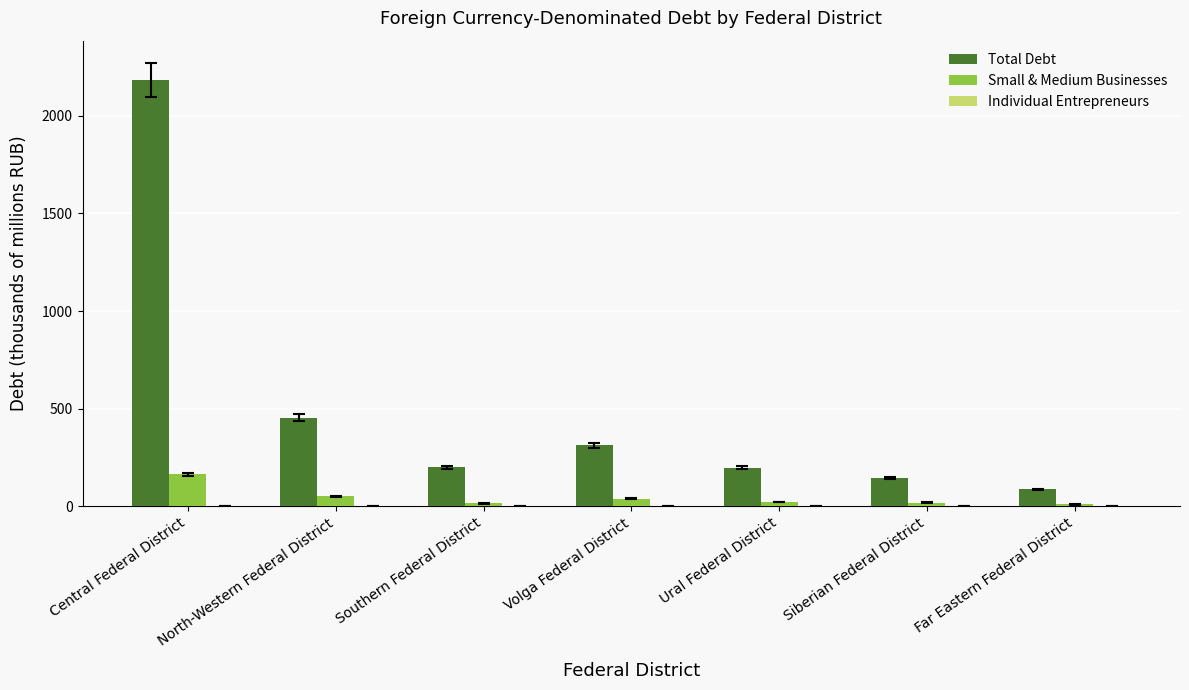

Which category has the highest value in the Total Debt series?

Central Federal District